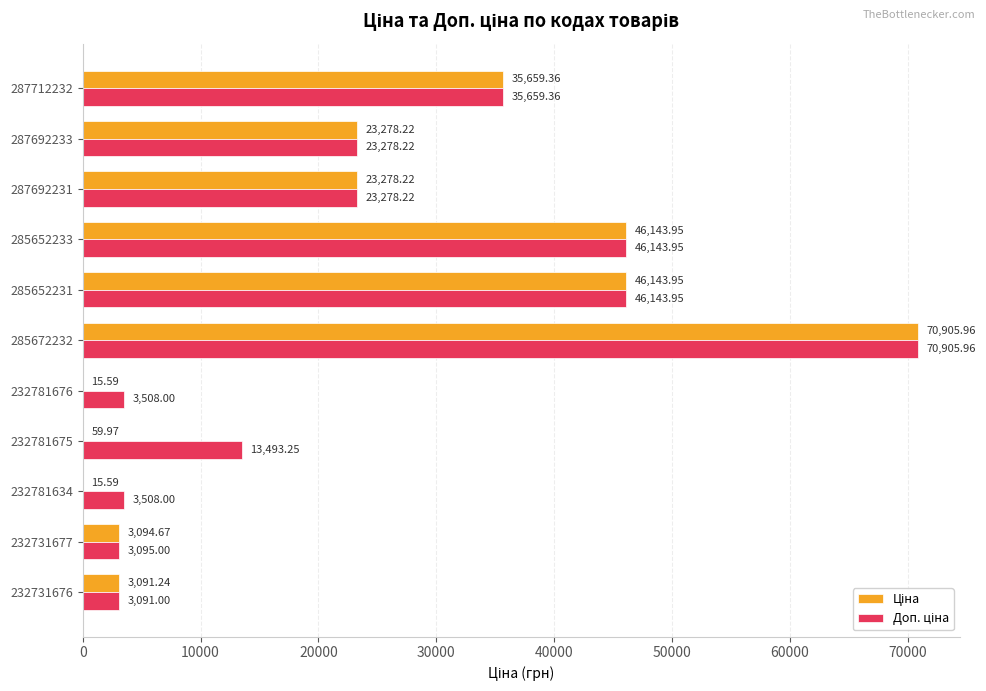

At which category is the sum across all series the highest?

285672232